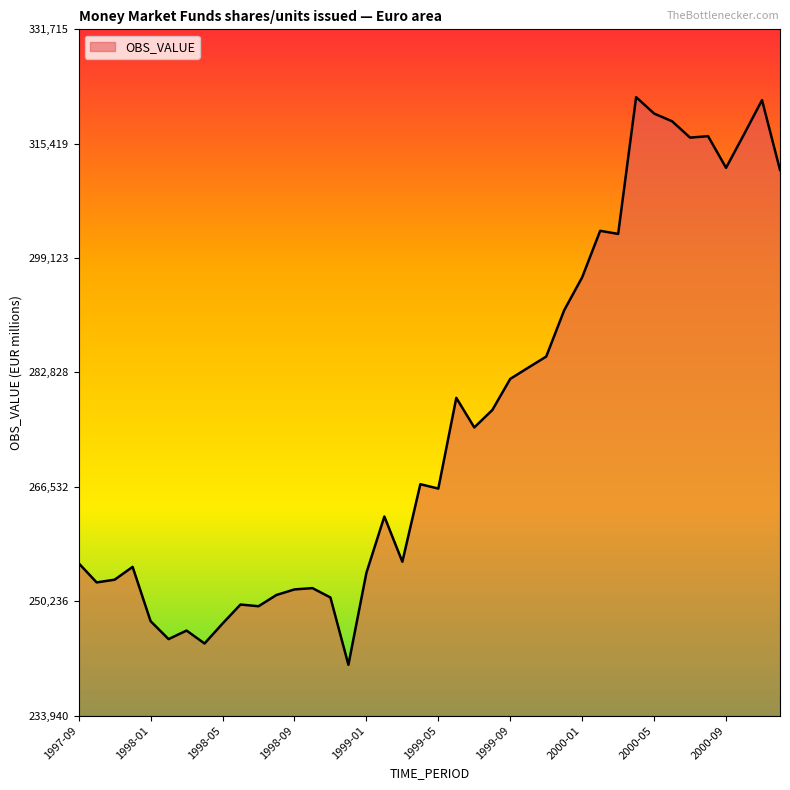

What is the minimum value shown in the chart?

241176